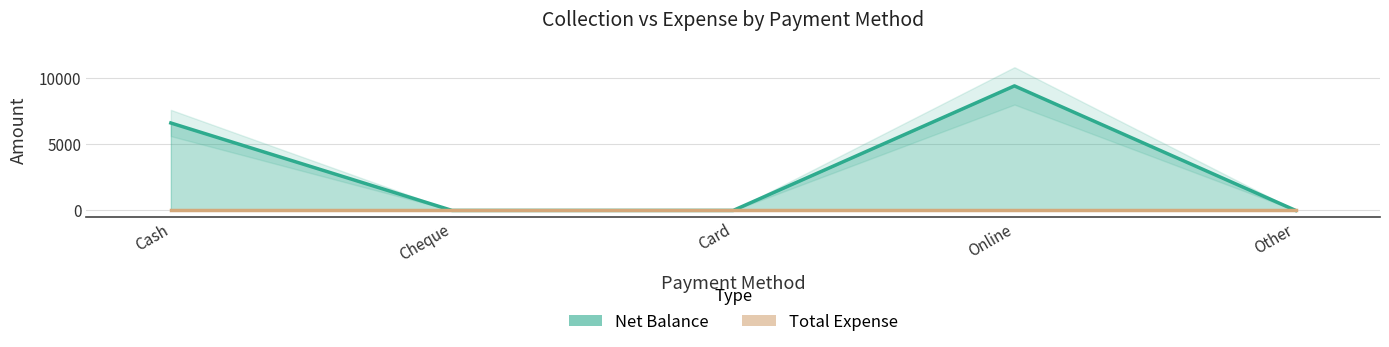

True or false: Net Balance and Total Expense intersect in this chart.

False